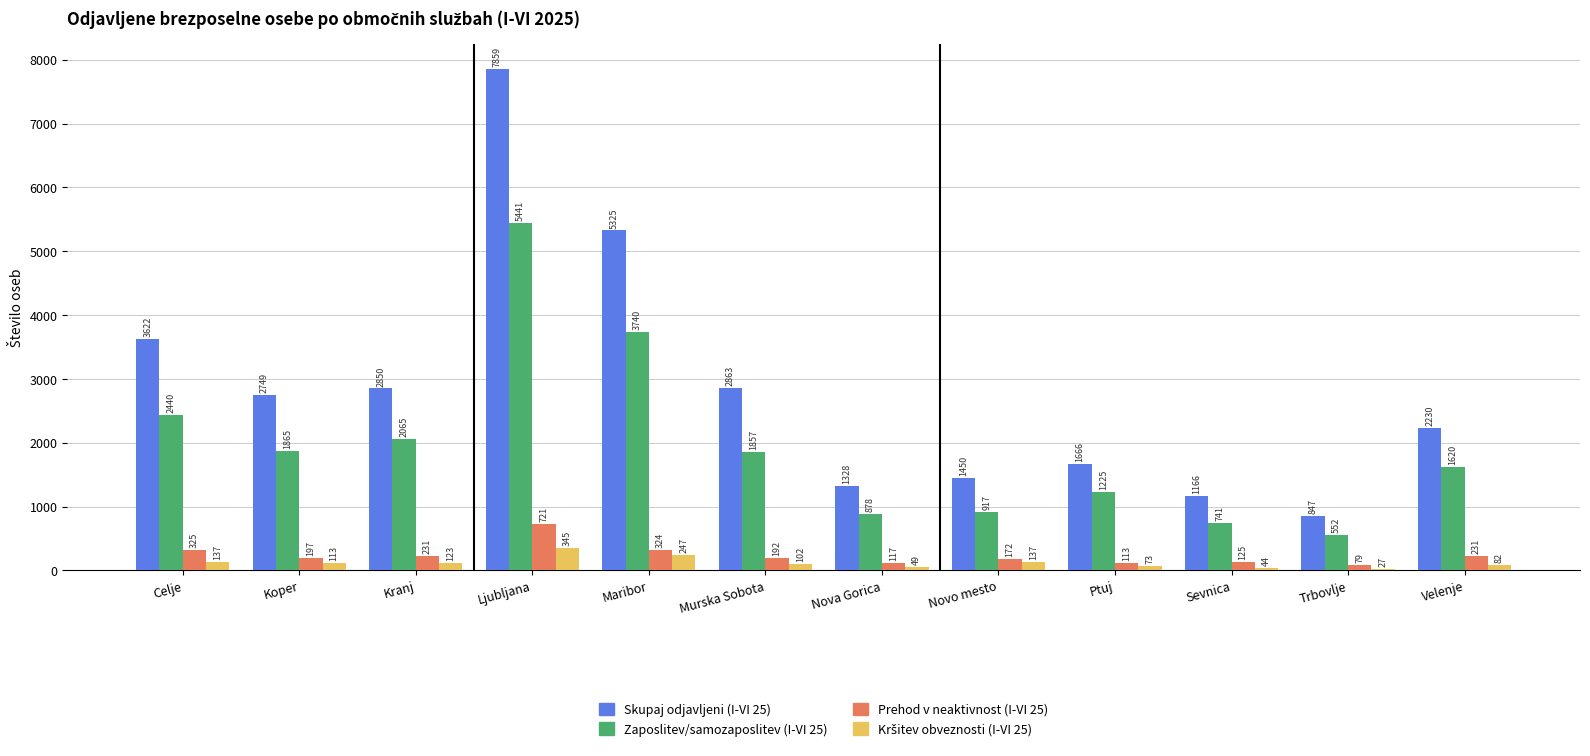

Are the bars horizontal?

No